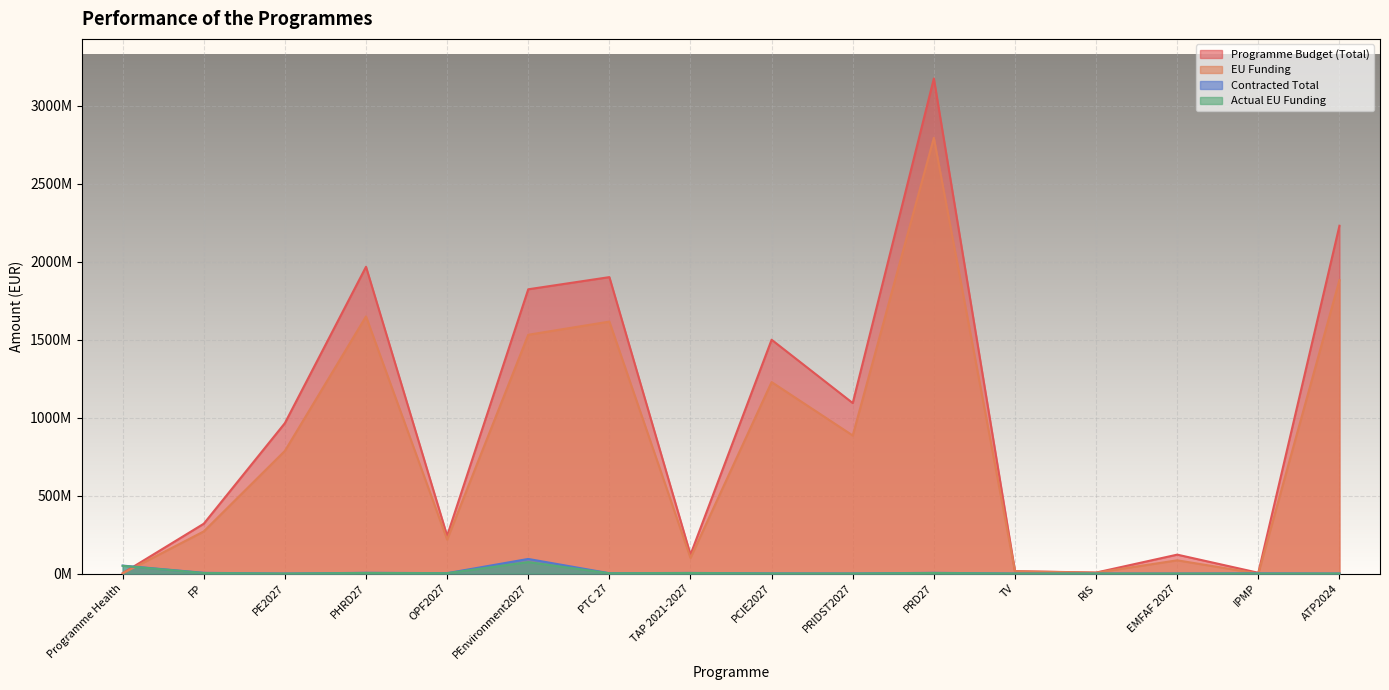

At which category does EU Funding reach its first local valley?

OPF2027